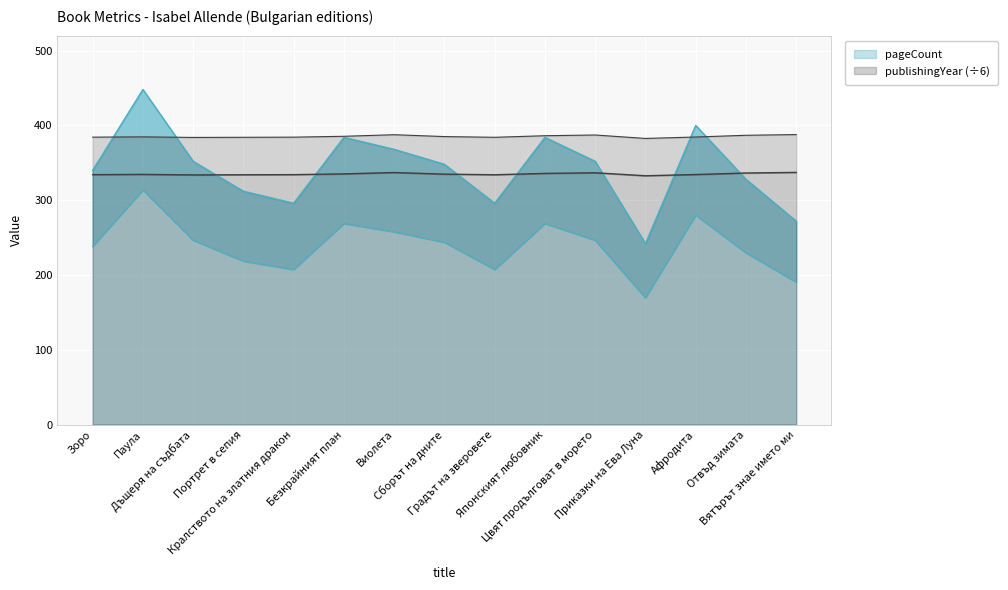

Reading left to right, transcribe all the data shown in this chart.

pageCount: 340.0	448.0	352.0	312.0	296.0	384.0	368.0	348.0	296.0	384.0	352.0	242.0	400.0	328.0	272.0
publishingYear: 384.3	384.7	383.9	384.1	384.3	385.4	387.5	385.1	384.1	386.2	387.2	382.6	384.5	386.8	387.7